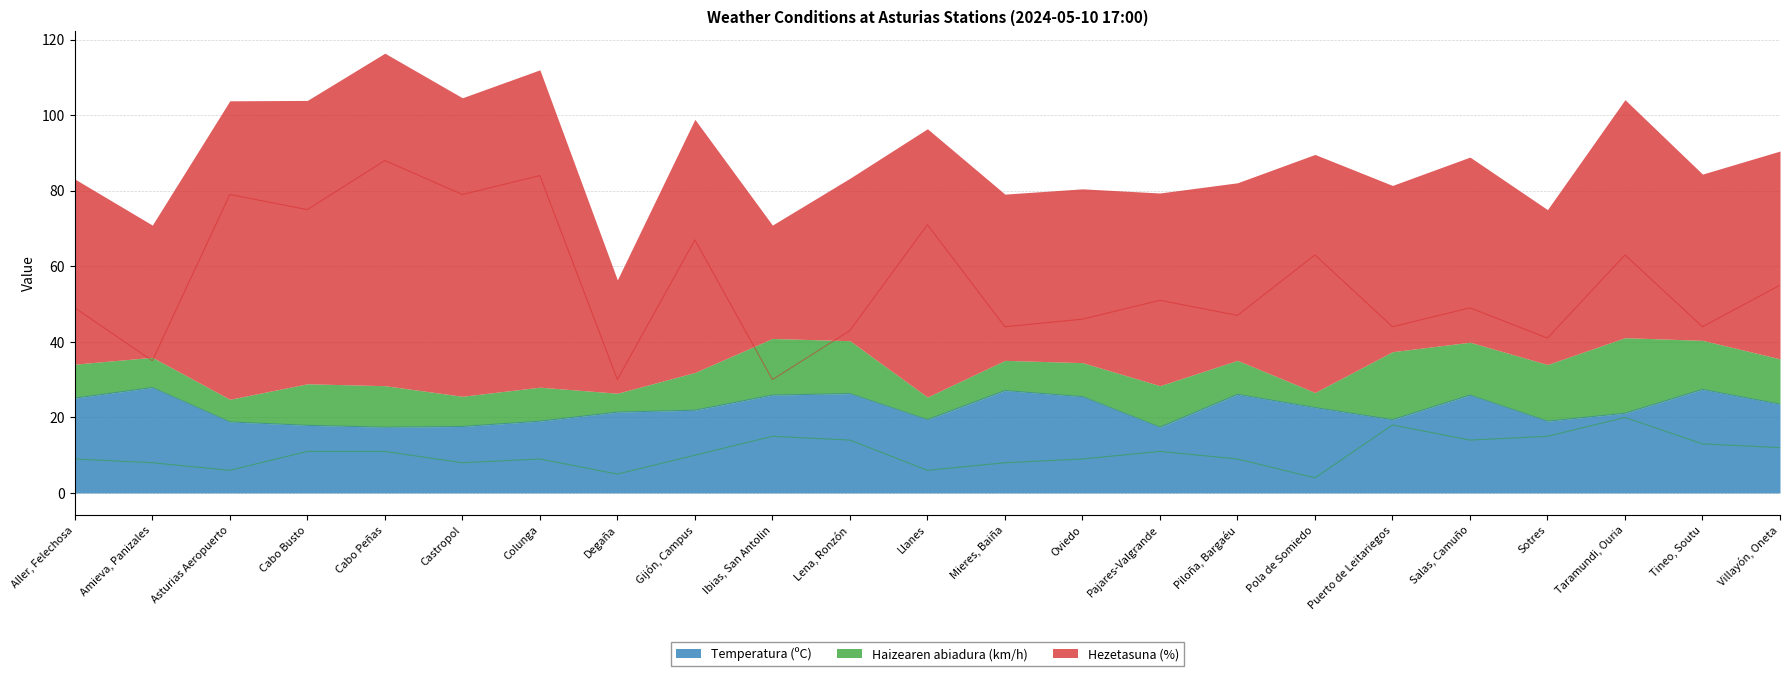

True or false: Hezetasuna (%) and Haizearen abiadura (km/h) intersect in this chart.

False